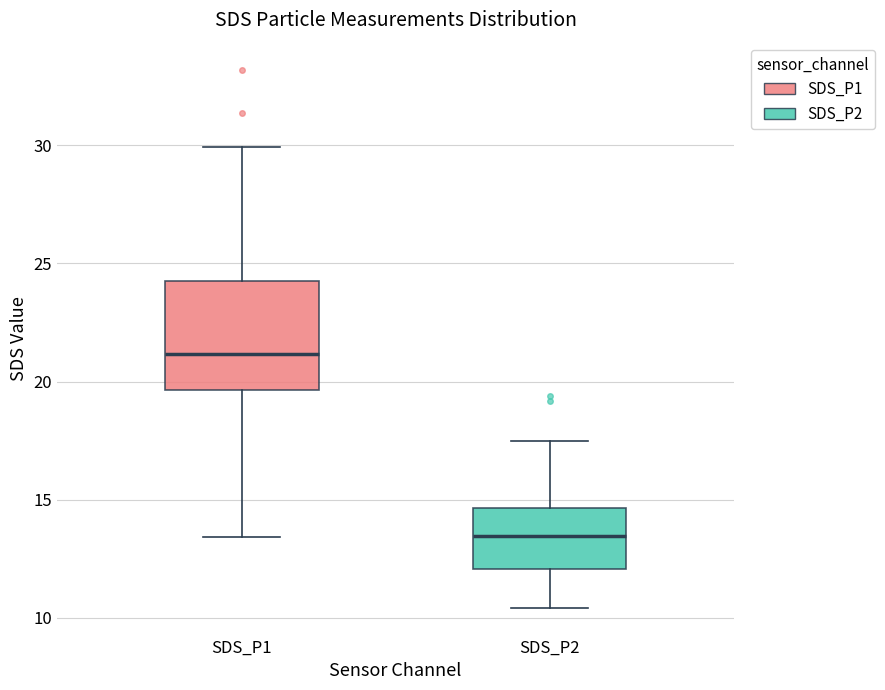

Which box's median line is the lowest?

SDS_P2